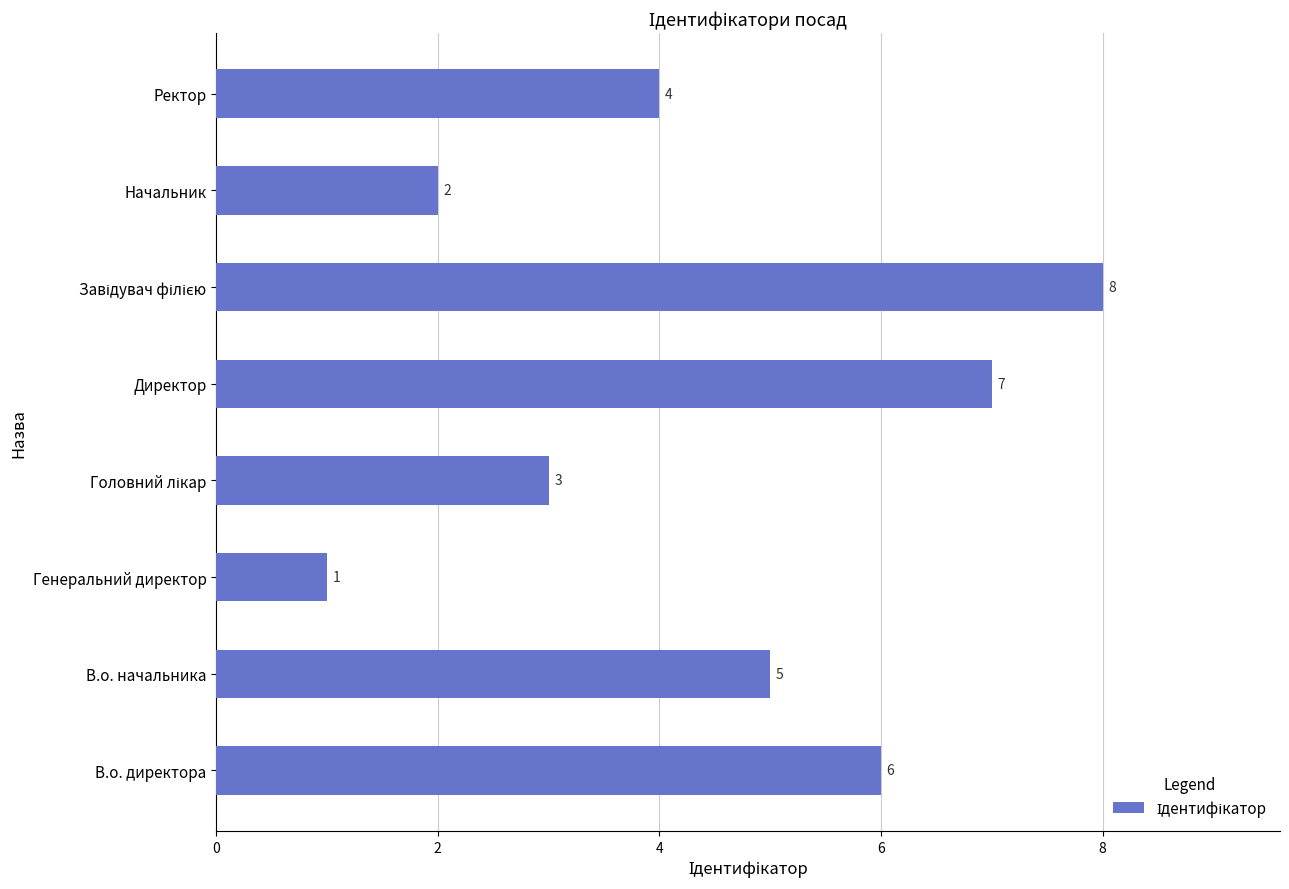

Is it true that the value at Директор is 10?

False